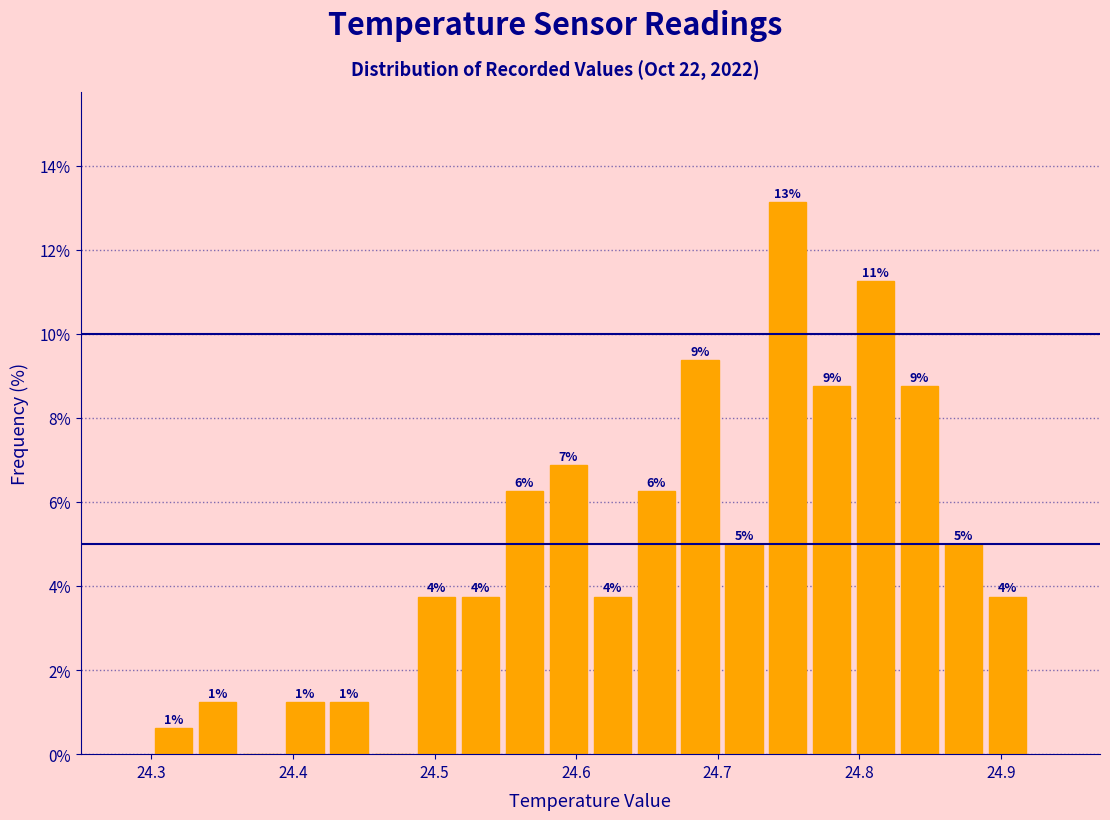

Read against the x-axis, roughly where is the centre of the tallest bar?

24.75